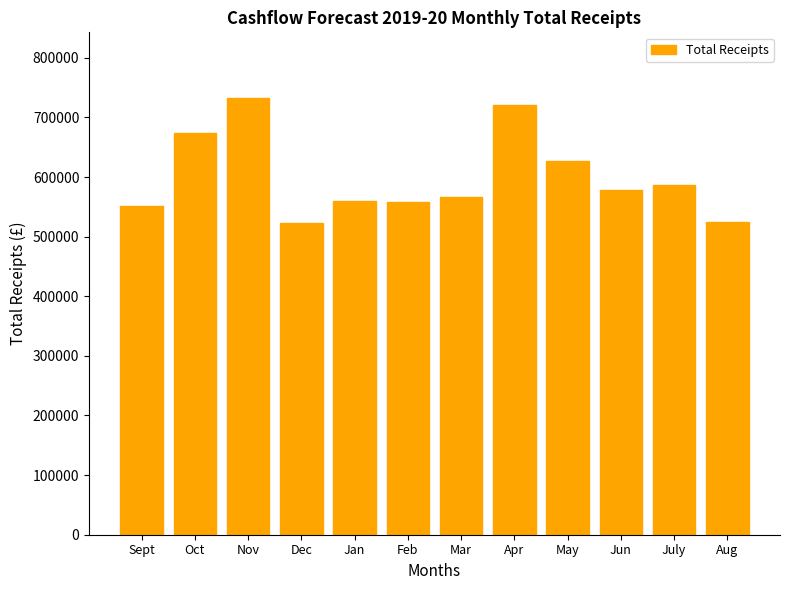

Are the bars grouped side by side (vs. stacked)?

No